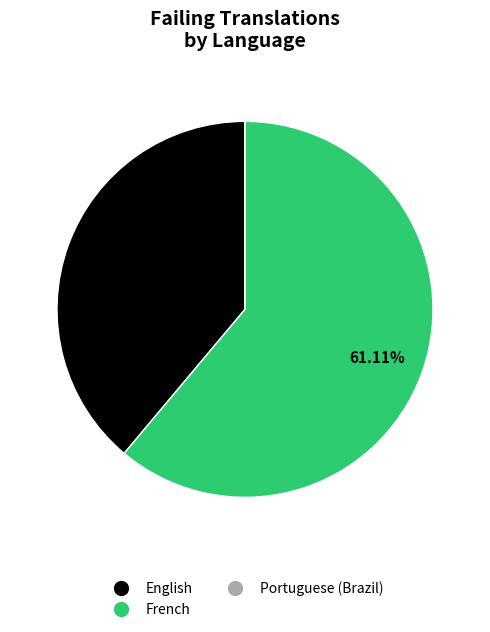

Is there a majority slice in this chart?

Yes